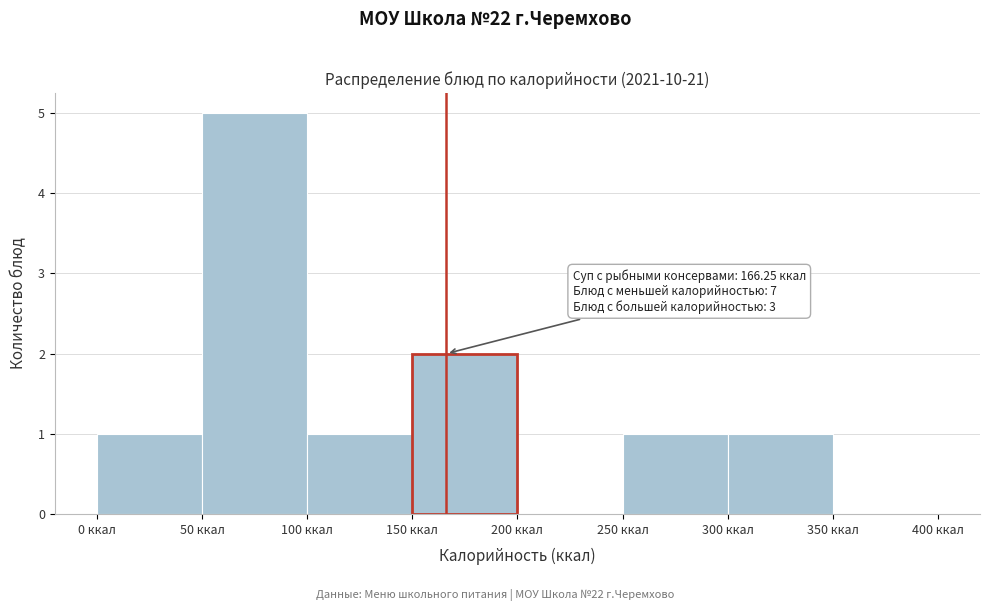

Over which range of the x-axis is the bar tallest?

50 to 100